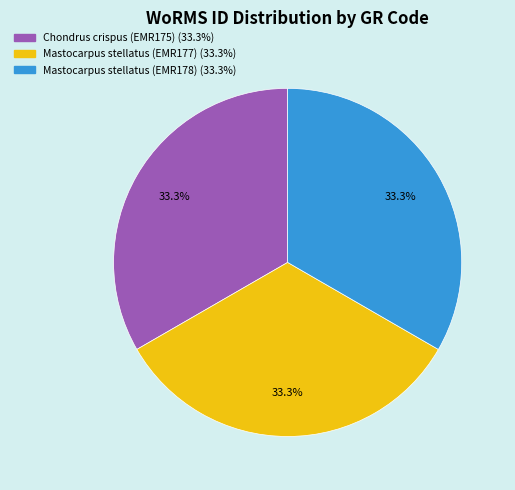

What is the ratio of the value at Mastocarpus stellatus (EMR178) to the value at Chondrus crispus (EMR175)?

1.0